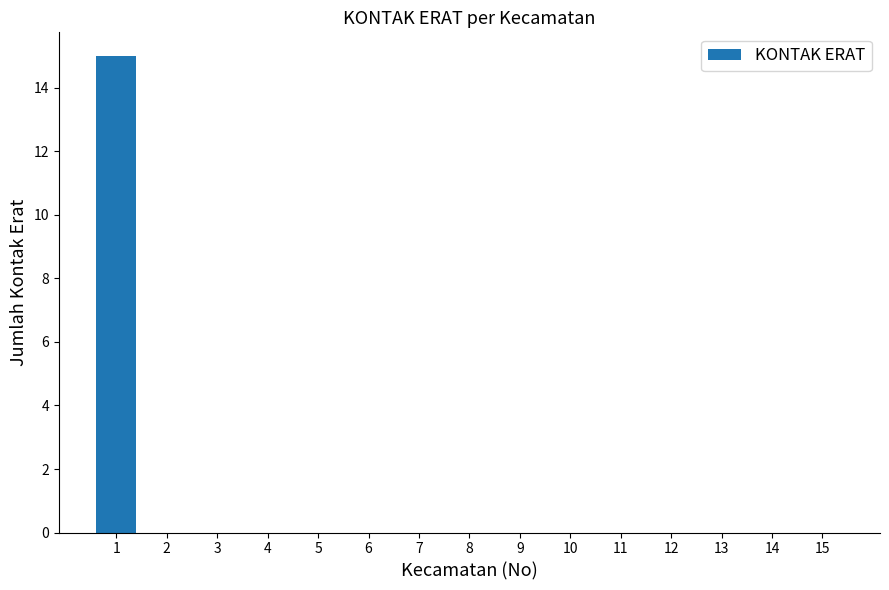

Reading left to right, list all the values displayed in this chart.

1=15	2=0	3=0	4=0	5=0	6=0	7=0	8=0	9=0	10=0	11=0	12=0	13=0	14=0	15=0